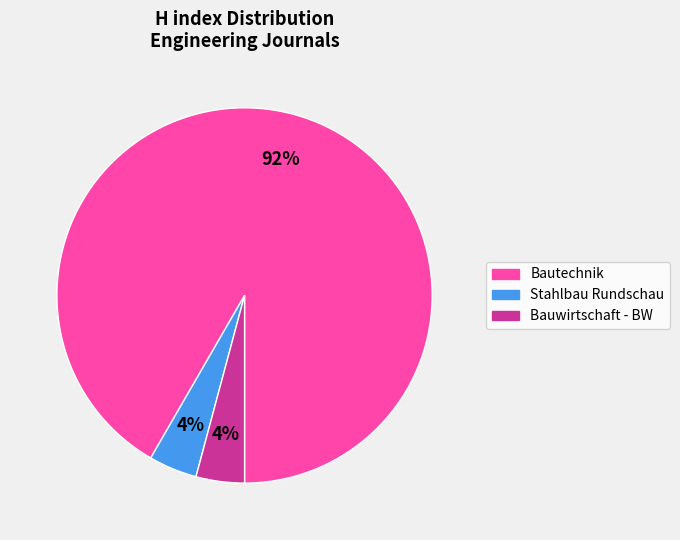

What is the majority slice?

Bautechnik